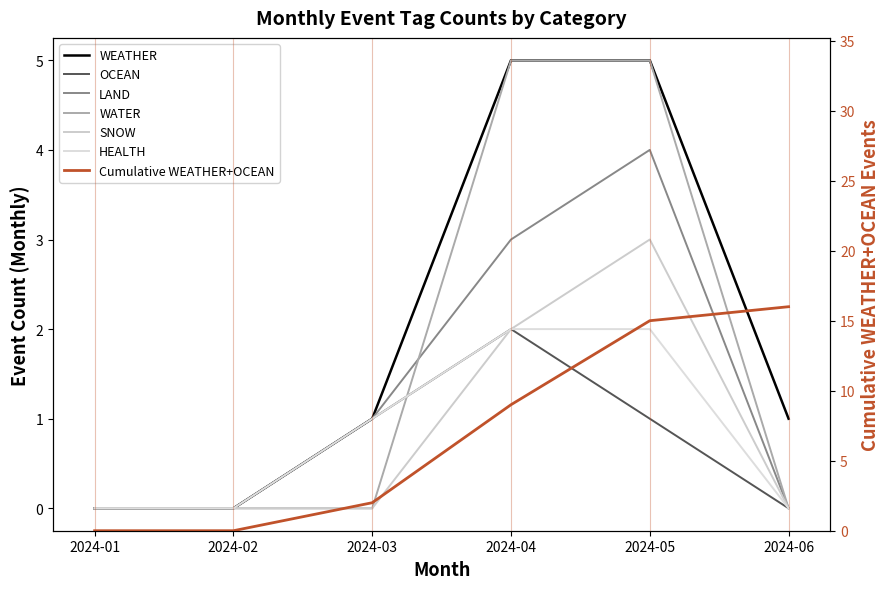

What is the maximum value shown in the chart?

5